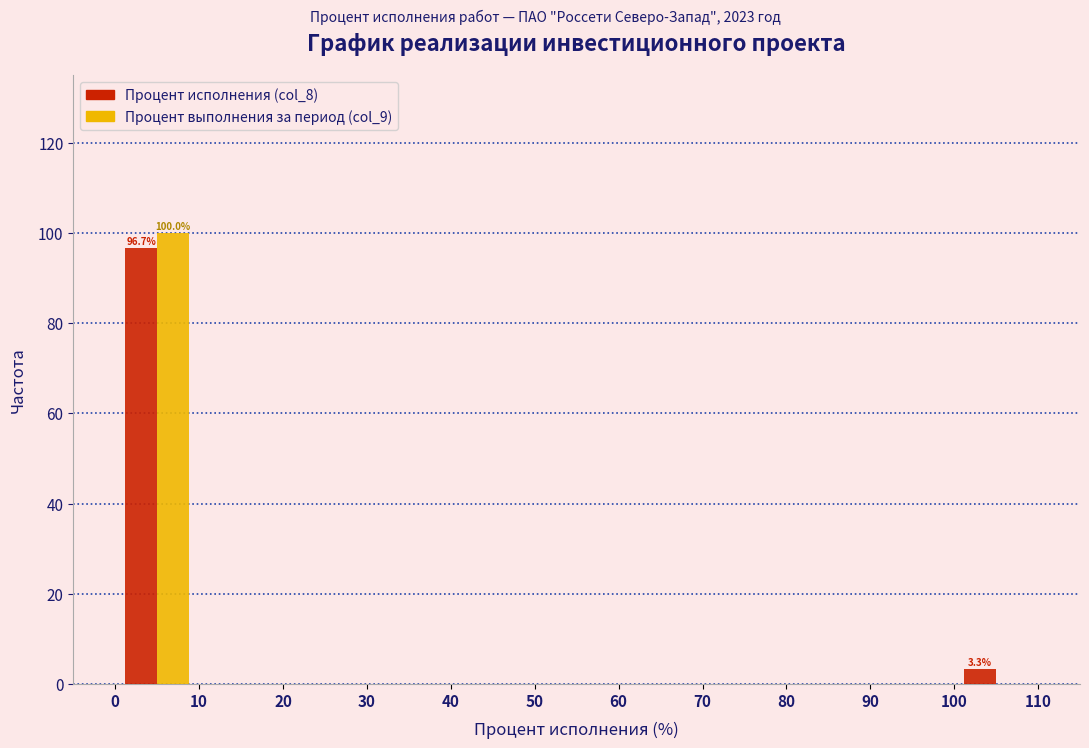

In the Процент выполнения за период (col_9) series, which range on the x-axis has the tallest bar?

0 to 10